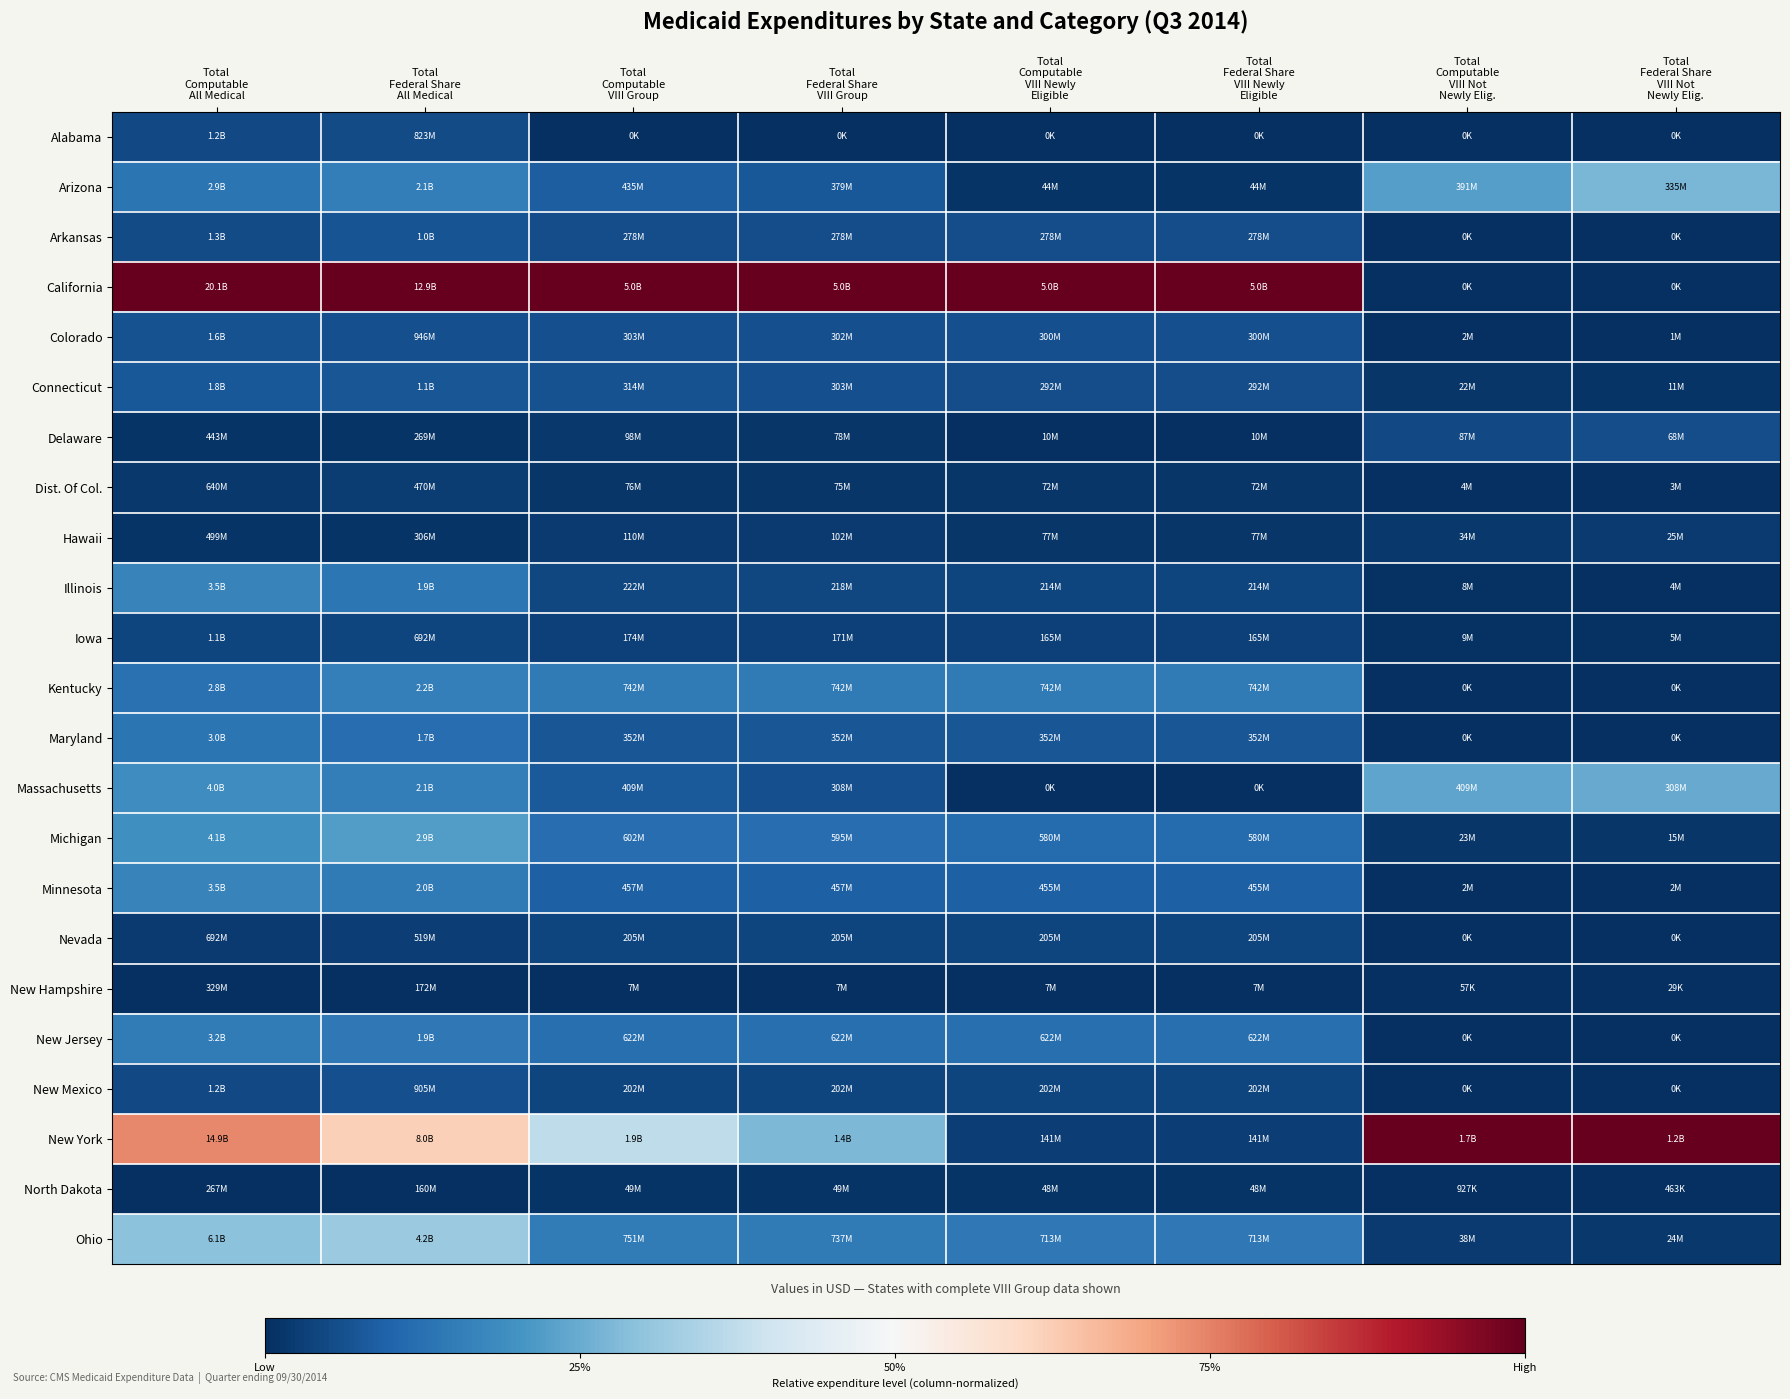

Between Total
Federal Share
VIII Newly
Eligible and Total
Computable
VIII Newly
Eligible, which is larger?

Total
Federal Share
VIII Newly
Eligible